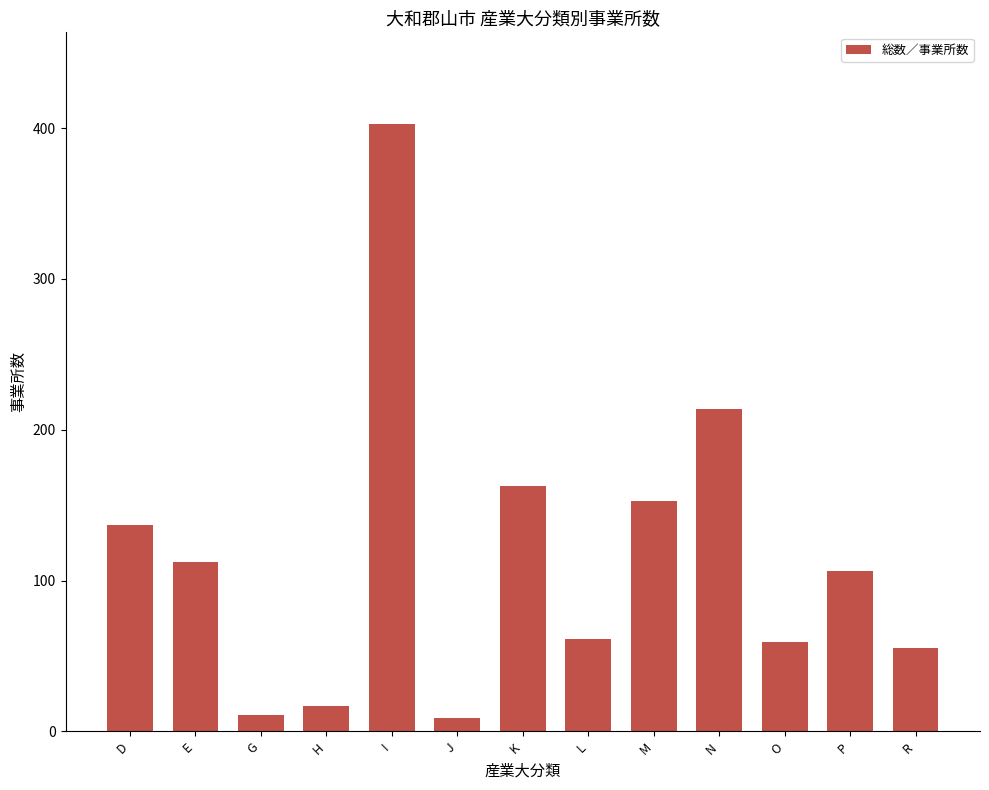

What is the sum of the values at G and H?

28